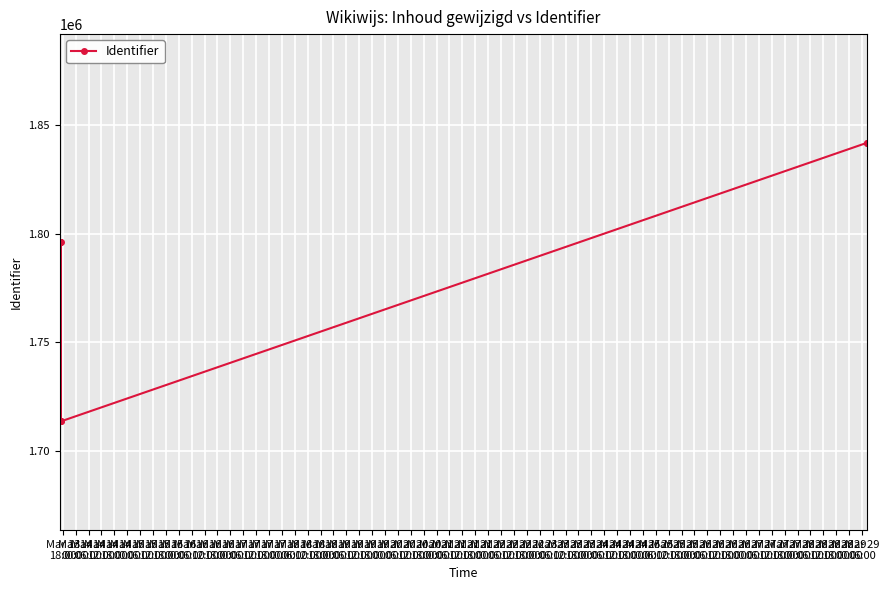

What is the difference between the maximum and minimum values?

128090